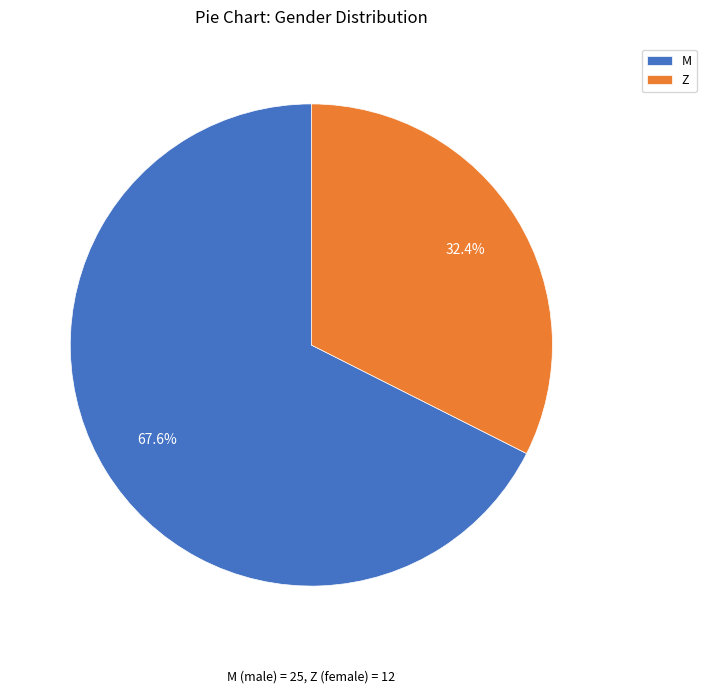

What percentage is the M slice, to the nearest percent?

68%